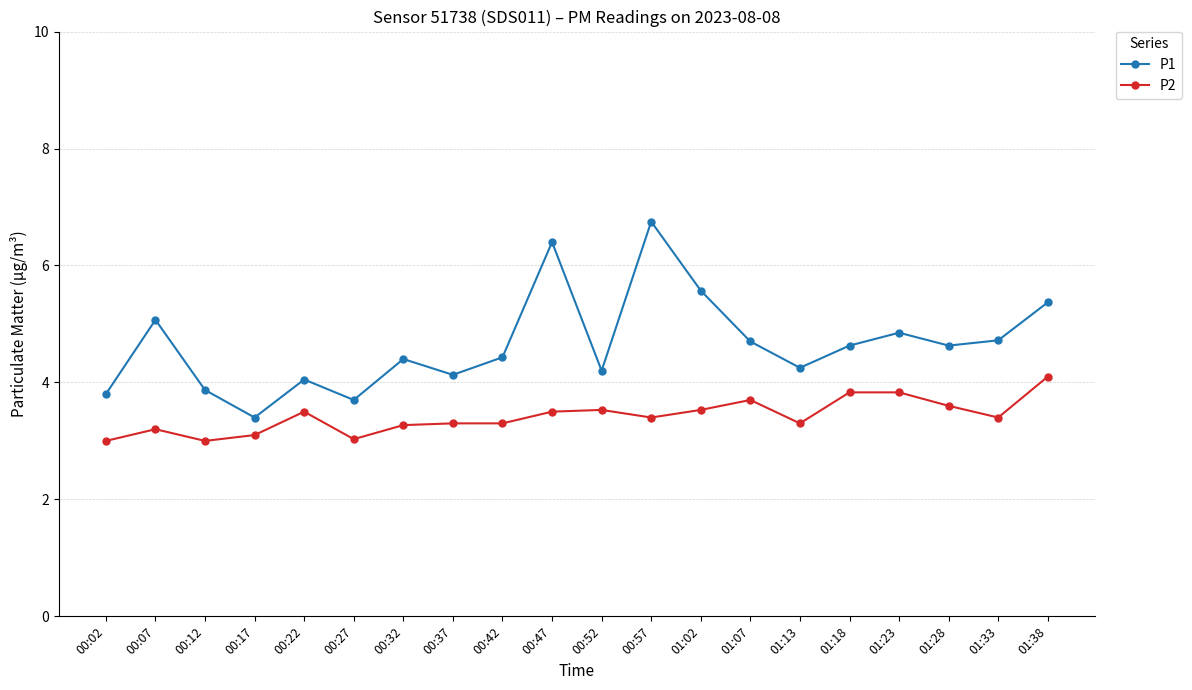

Is it true that P2 equals 3.5 at 00:47?

True